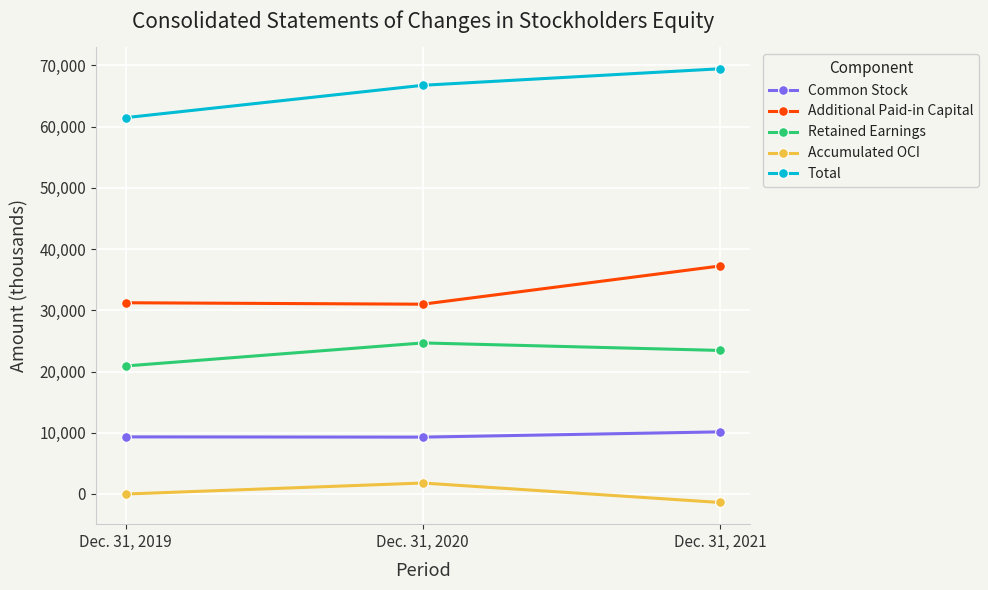

Which series has the widest spread of values?

Total